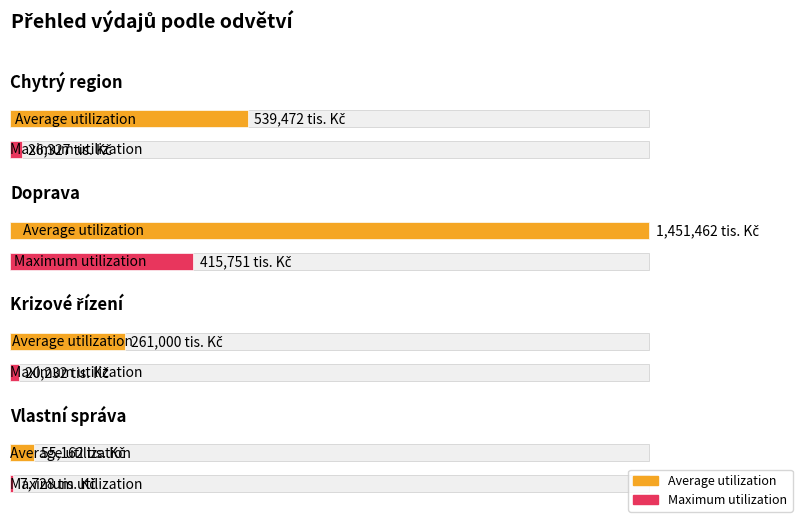

Where does the Average utilization series first go above 539471?

Odvětví chytrého regionu celkem